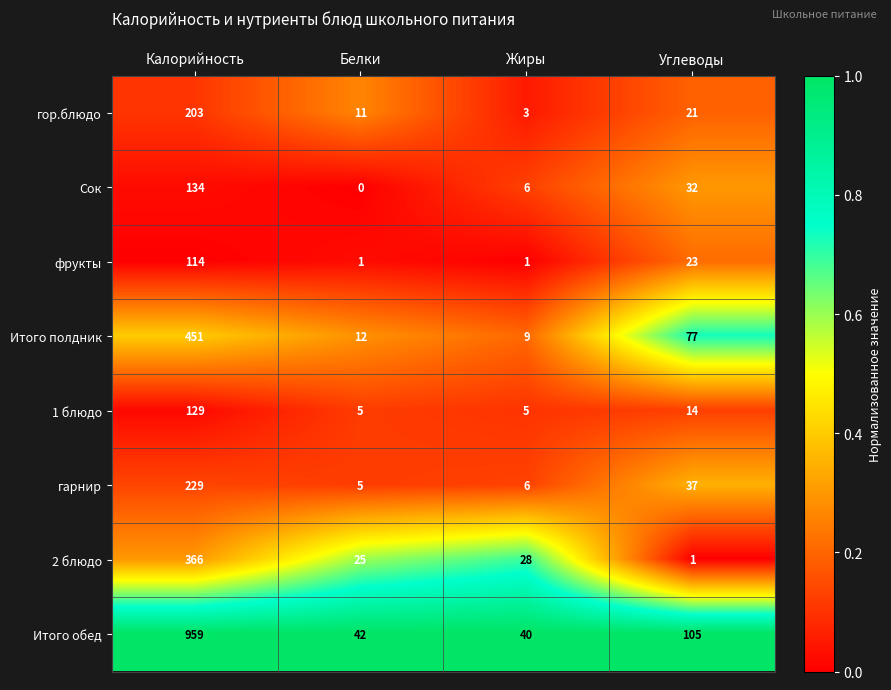

At how many categories does at least one series exceed 0?

4